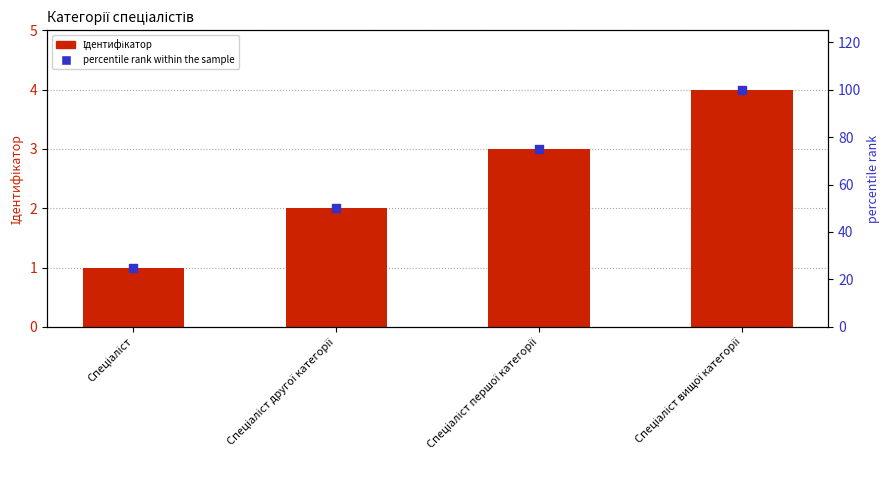

Which series contains the lowest Y value?

Ідентифікатор